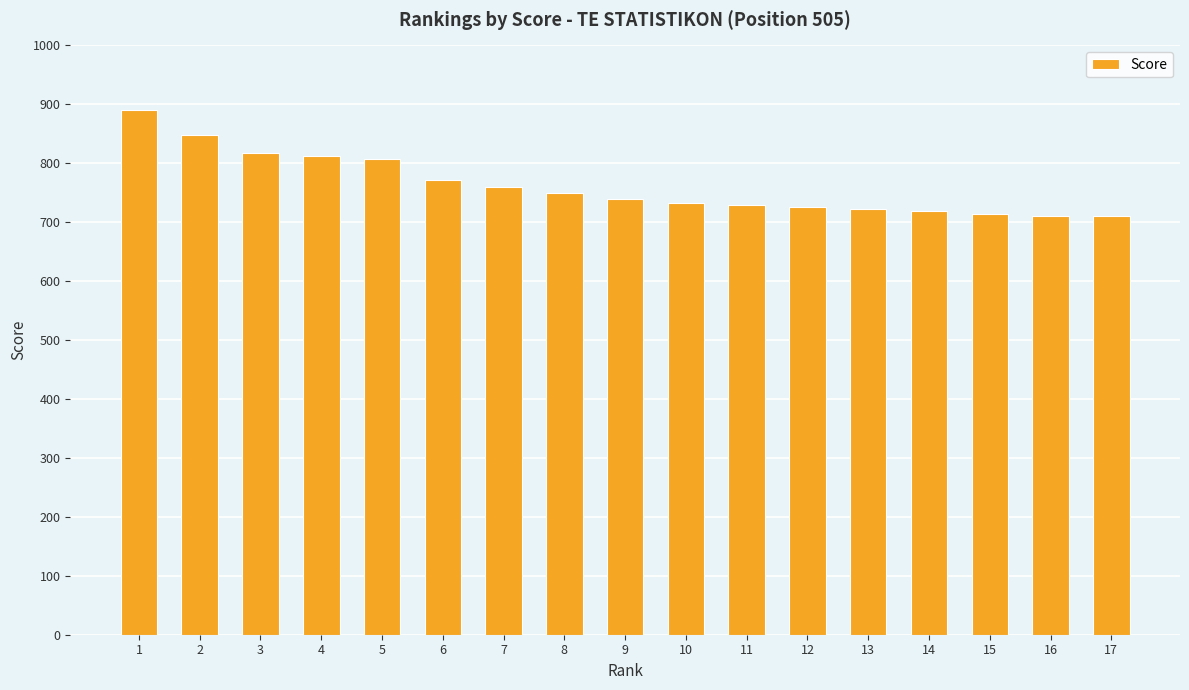

Approximately how many times larger is the value at 11 compared to 6?

0.9